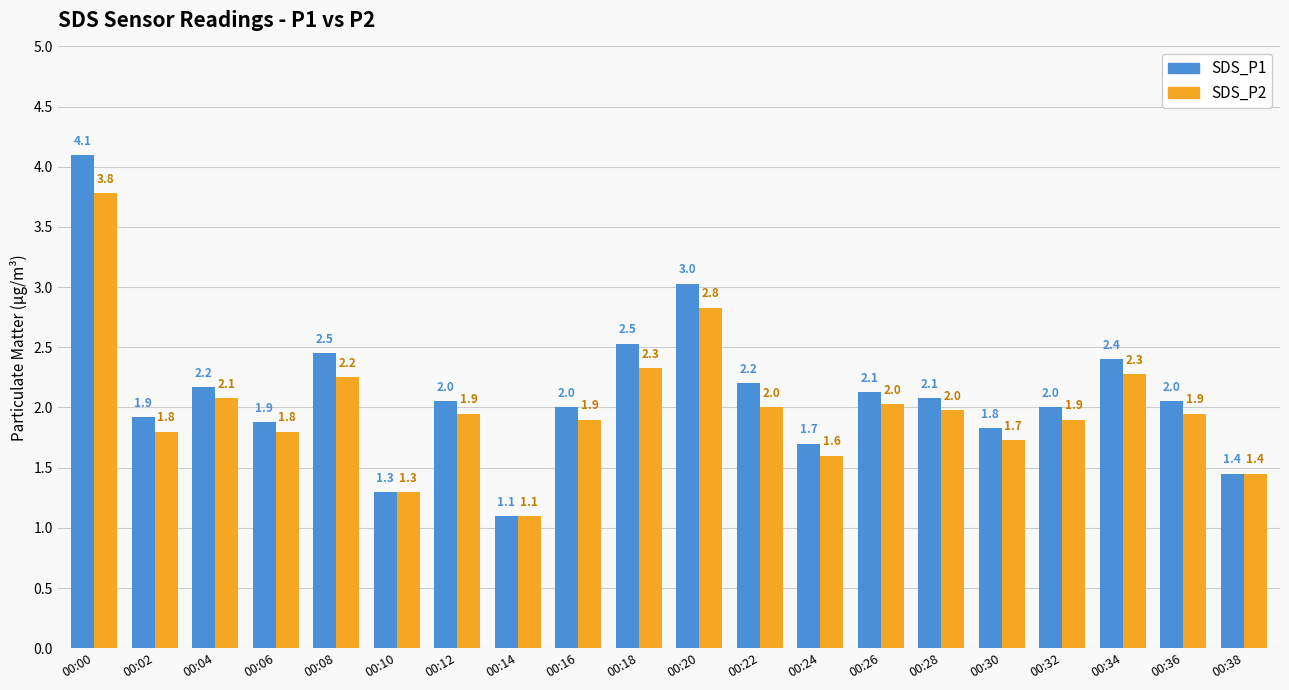

How many bars are there in total?

40